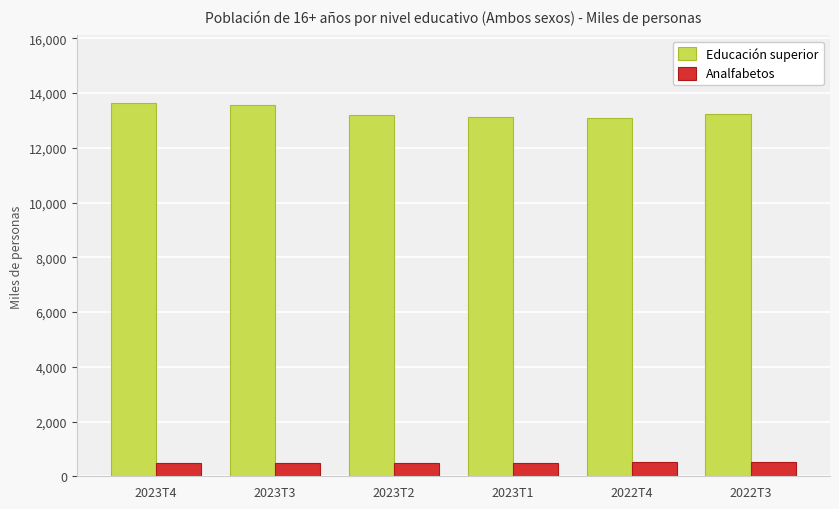

How many data points in Analfabetos are above 489?

3